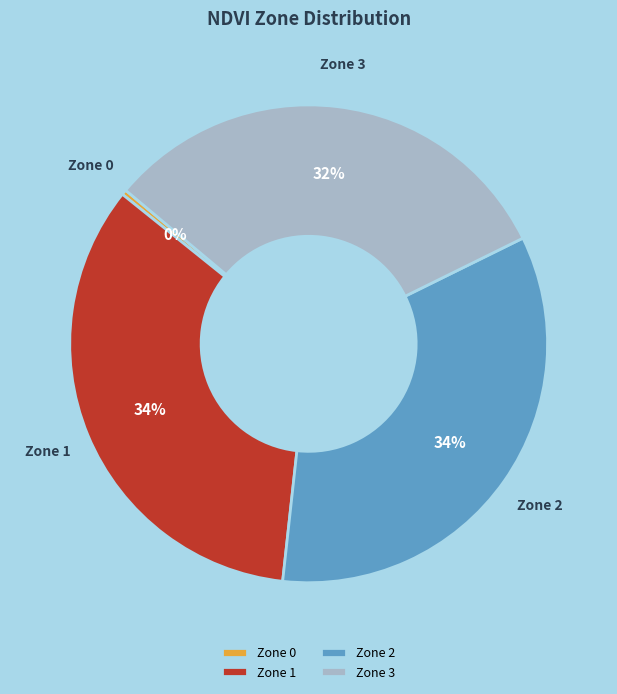

Is there any slice that represents more than half of the pie?

No